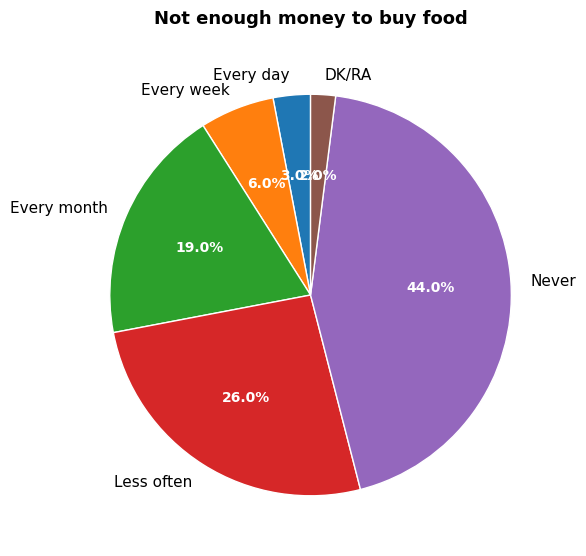

What percentage is the Every day slice, to the nearest percent?

3%